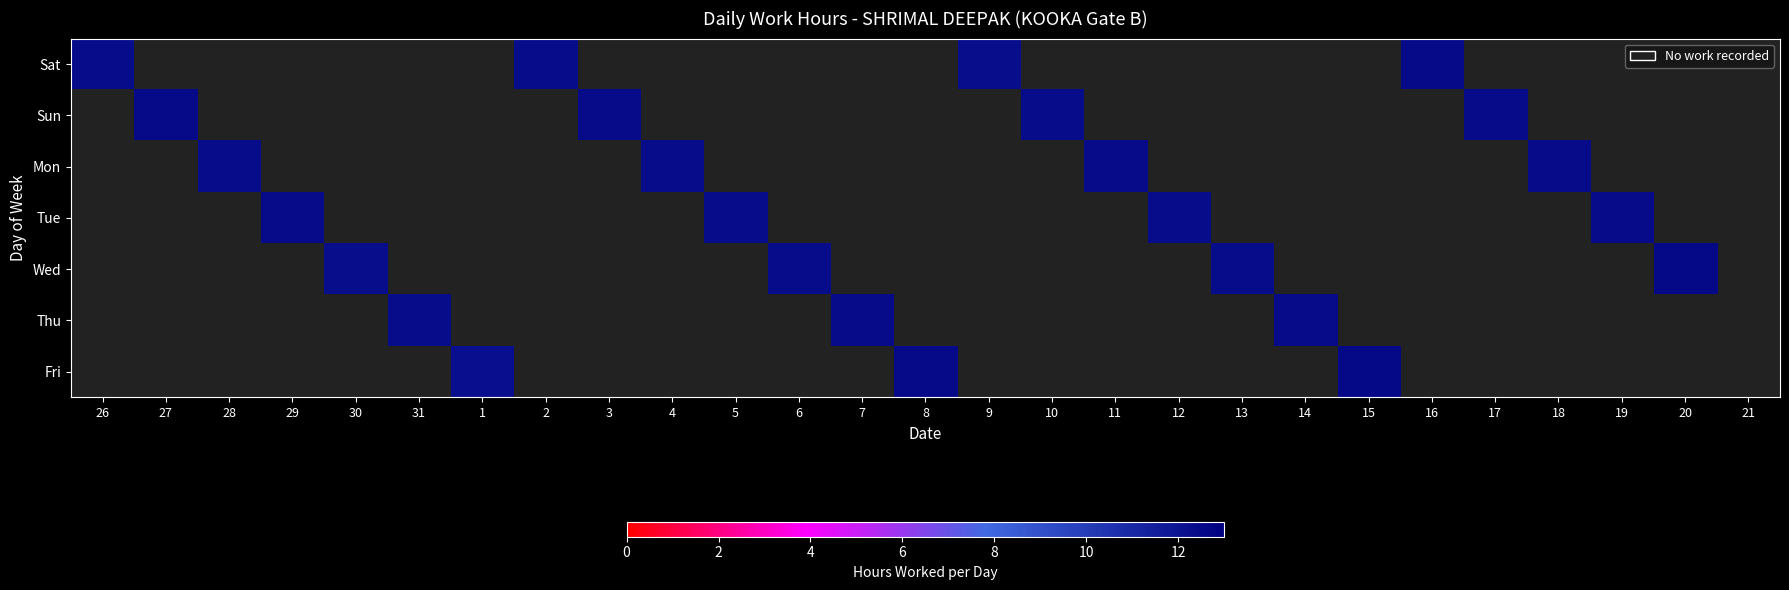

Which category has the highest value across all series?

20